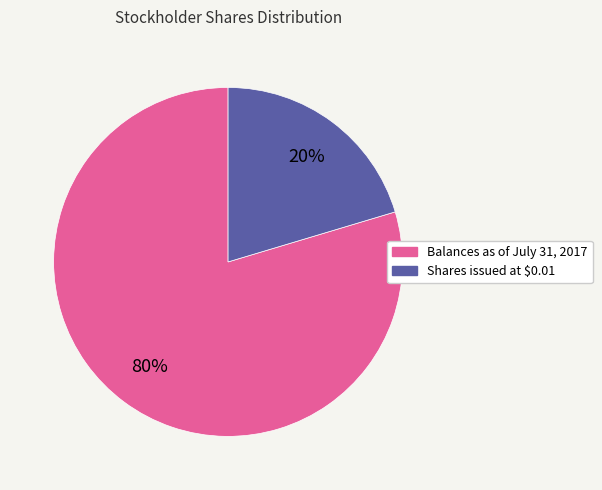

To the nearest percent, what is the average slice percentage?

50%